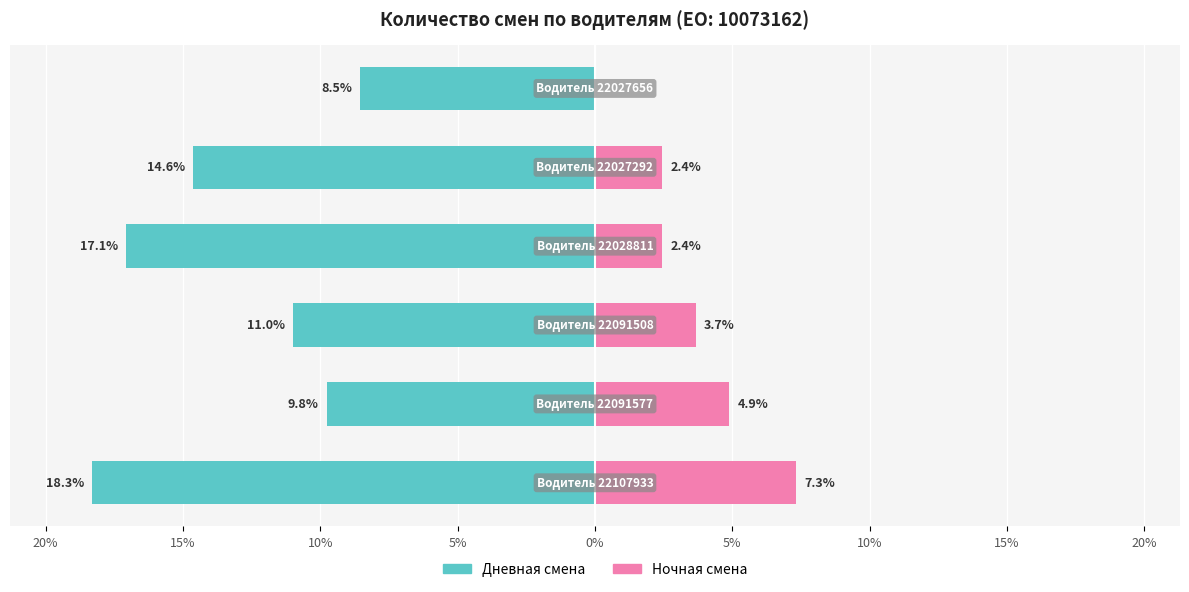

Reading left to right, extract all data points from this chart.

Дневная смена: 20%=-18.3	15%=-9.8	10%=-11.0	5%=-17.1	0%=-14.6	5%=-8.5
Ночная смена: 20%=7.3	15%=4.9	10%=3.7	5%=2.4	0%=2.4	5%=0.0